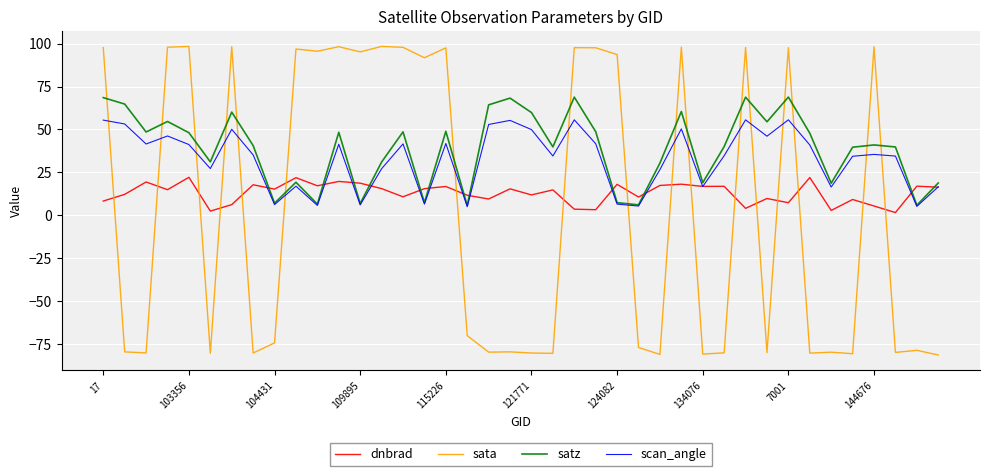

What are all the series names shown in the legend?

dnbrad, sata, satz, scan_angle